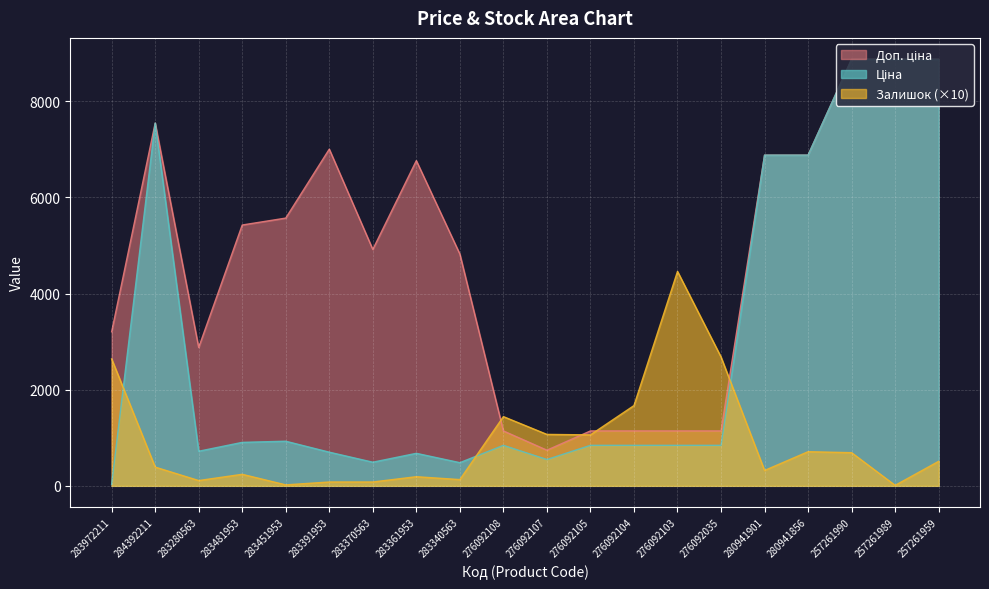

Rank the series by their average value, from highest to lowest.

Доп. ціна, Ціна, Залишок